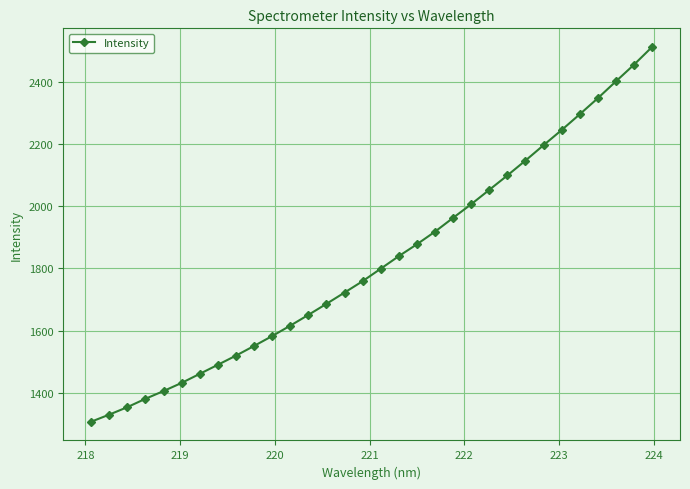

What is the maximum value shown in the chart?

2512.3